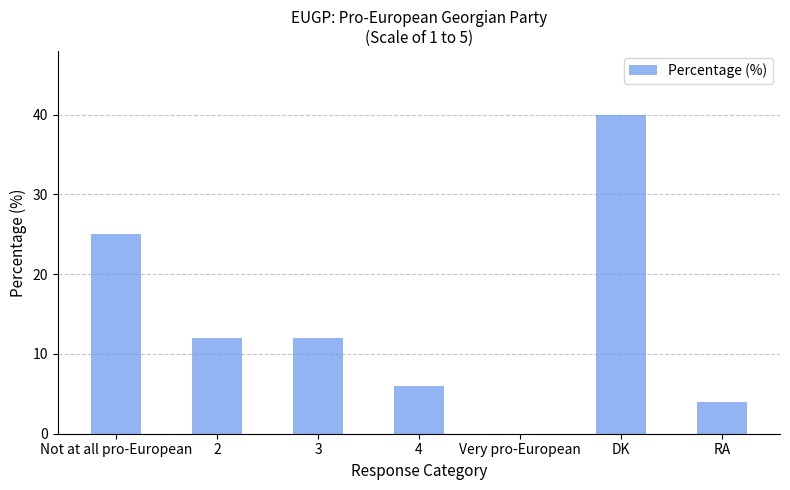

Which has a higher value, Not at all pro-European or 3?

Not at all pro-European